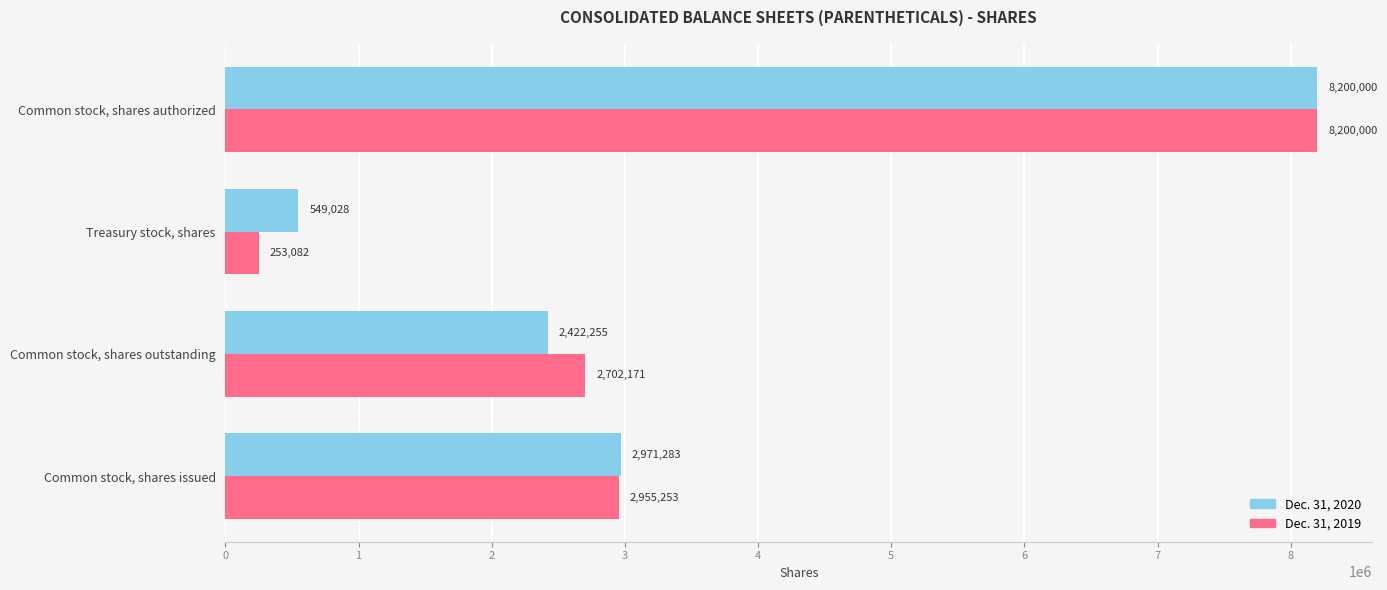

At Common stock, shares outstanding, list the series in order from largest to smallest.

Dec. 31, 2019, Dec. 31, 2020